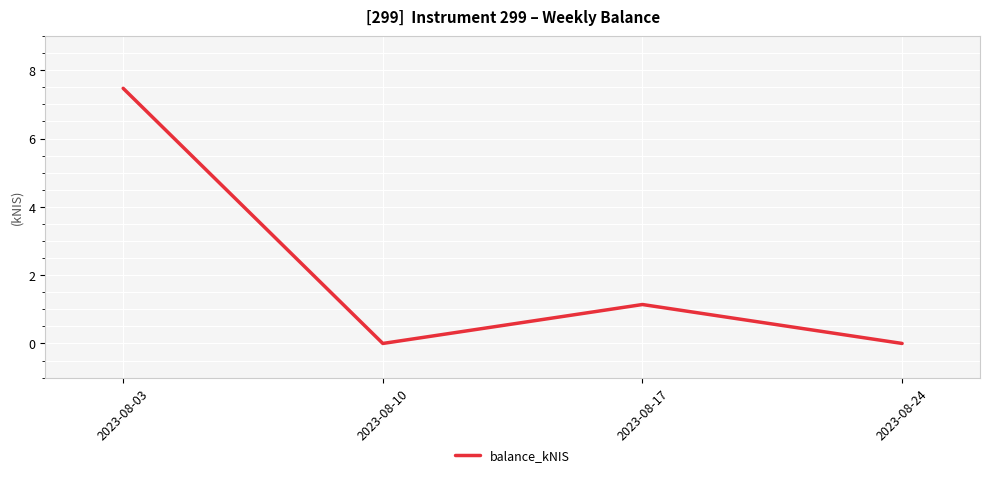

What is the sum of all values?

8.6